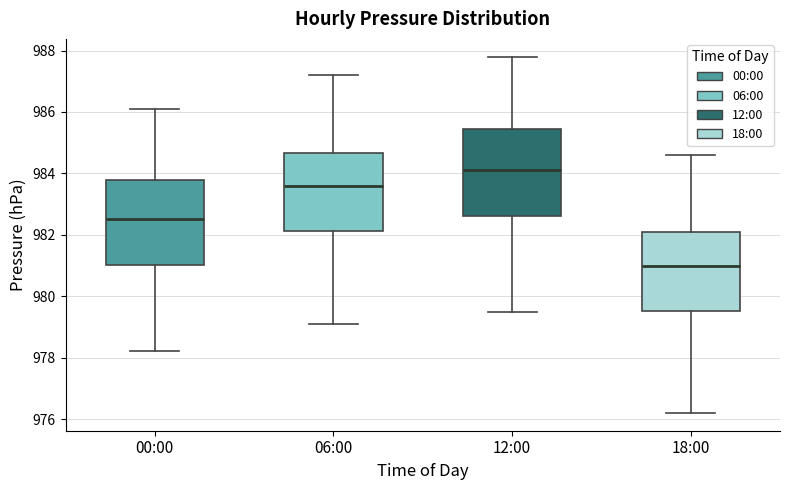

Reading left to right, read every box against the y-axis: the position of its median line, the range the box covers, and the ends of its whiskers. The values are not printed on the chart, so give them approximately, as read against the axis.

00:00: median 982.6, box 981.0 to 983.8, whiskers 978.2 to 986.2
06:00: median 983.6, box 982.2 to 984.6, whiskers 979.2 to 987.2
12:00: median 984.2, box 982.6 to 985.4, whiskers 979.6 to 987.8
18:00: median 981.0, box 979.6 to 982.2, whiskers 976.2 to 984.6